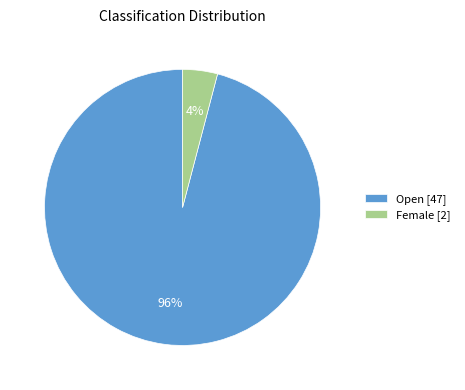

Rank the categories by value from highest to lowest.

Open [47], Female [2]